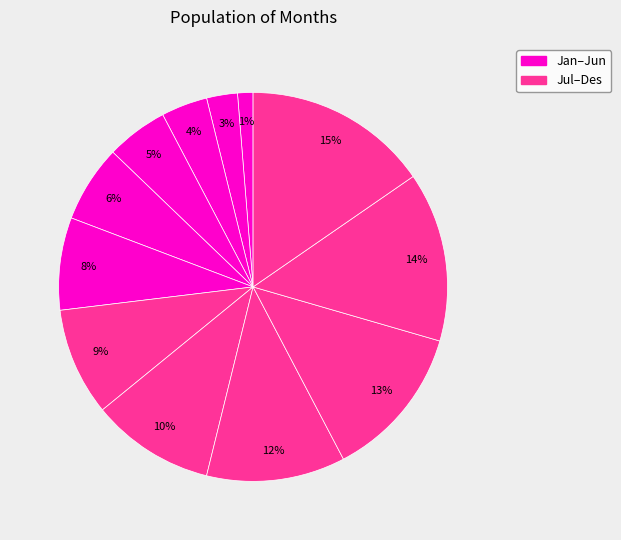

What is the largest slice in the pie chart?

Desember